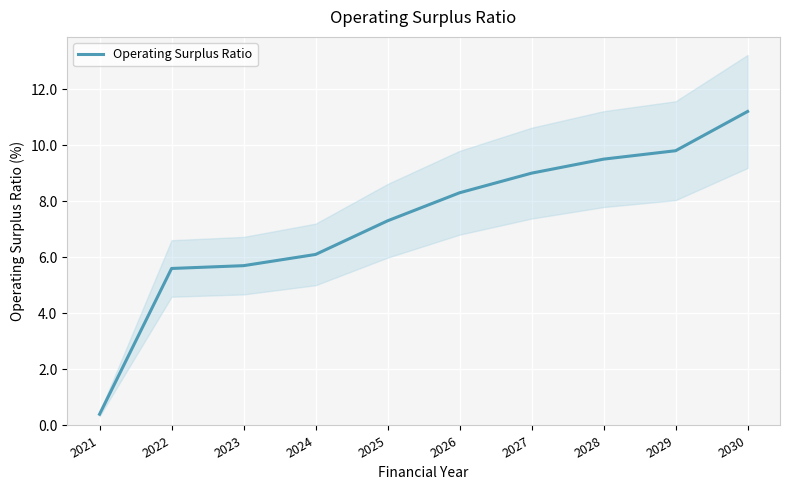

True or false: the data has more than 2 interior local peaks.

False